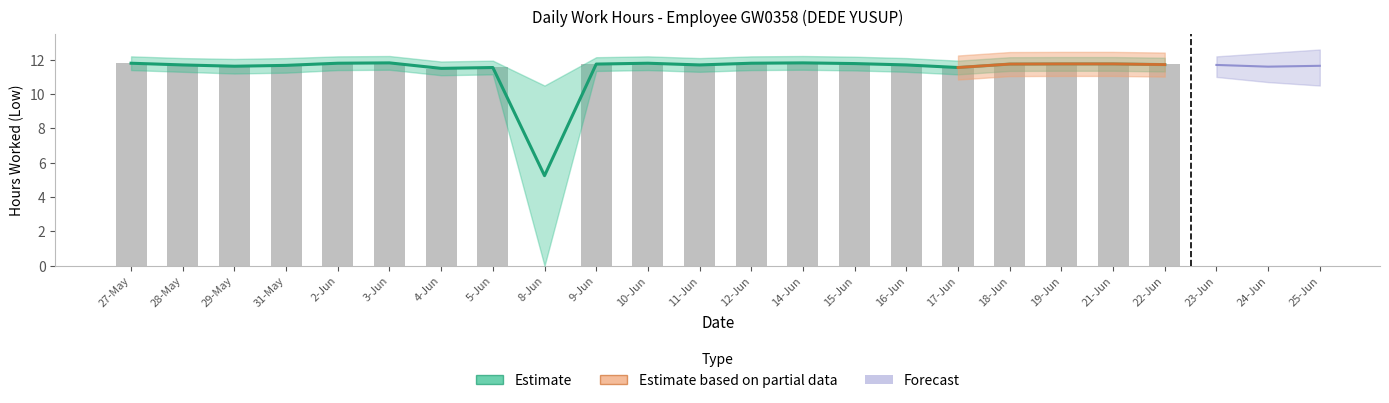

Reading left to right, transcribe all the data shown in this chart.

Low: 11.8	11.7	11.6	11.7	11.8	11.8	11.5	11.6	0.0	11.8	11.8	11.7	11.8	11.8	11.8	11.7	11.6	11.8	11.8	11.8	11.8
Estimate_upper: 11.8	11.7	11.6	11.7	11.8	11.8	11.5	11.6	5.2	11.8	11.8	11.7	11.8	11.8	11.8	11.7	11.6	11.8	11.8	11.8	11.7